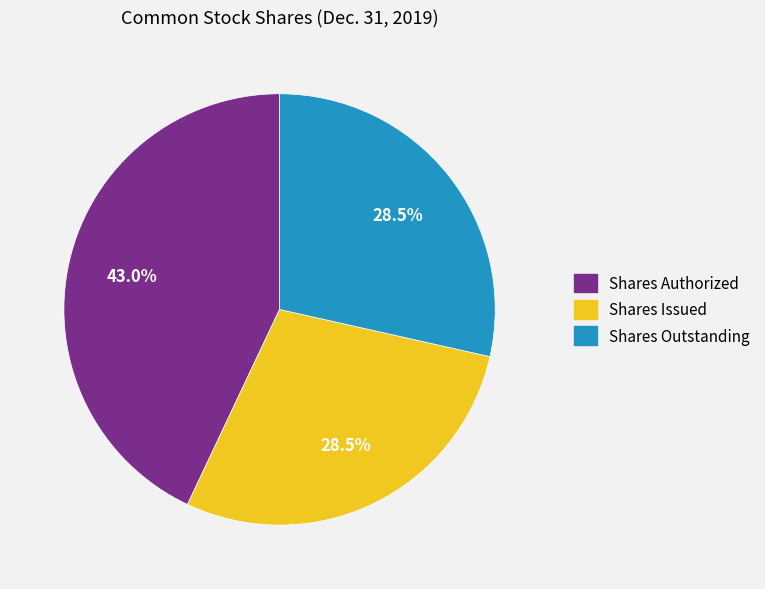

What percentage is NOT represented by Shares Issued?

71.5%